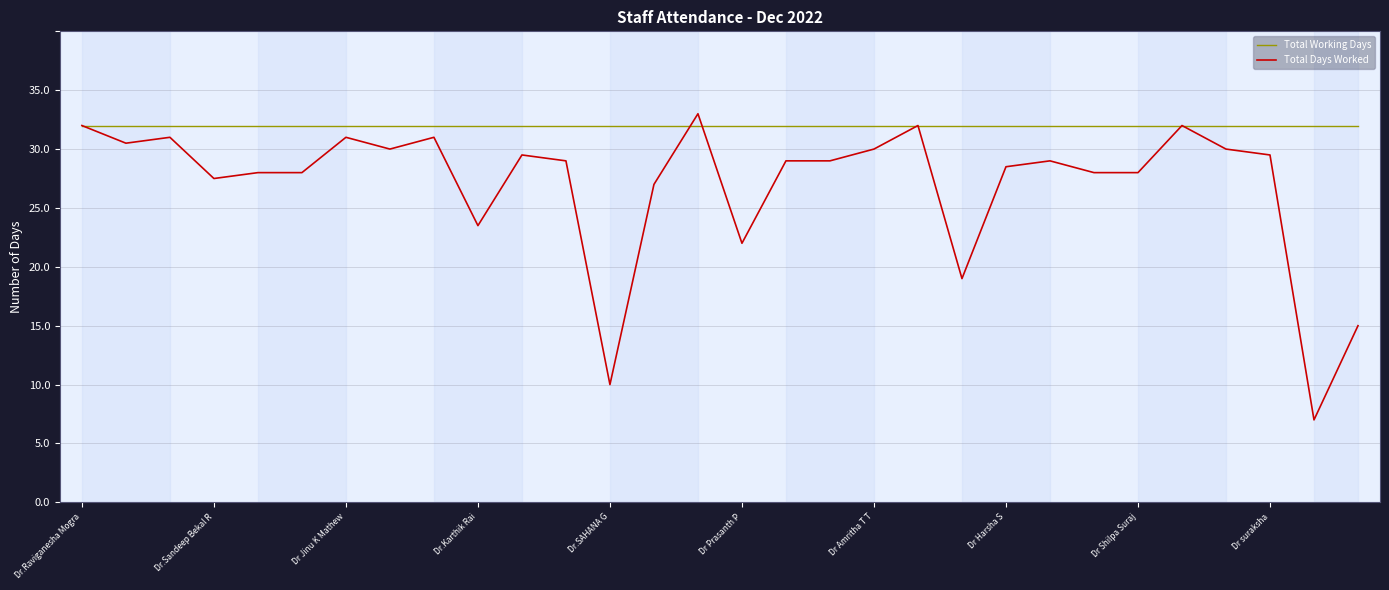

What is the average value of the Total Days Worked series?

22.0